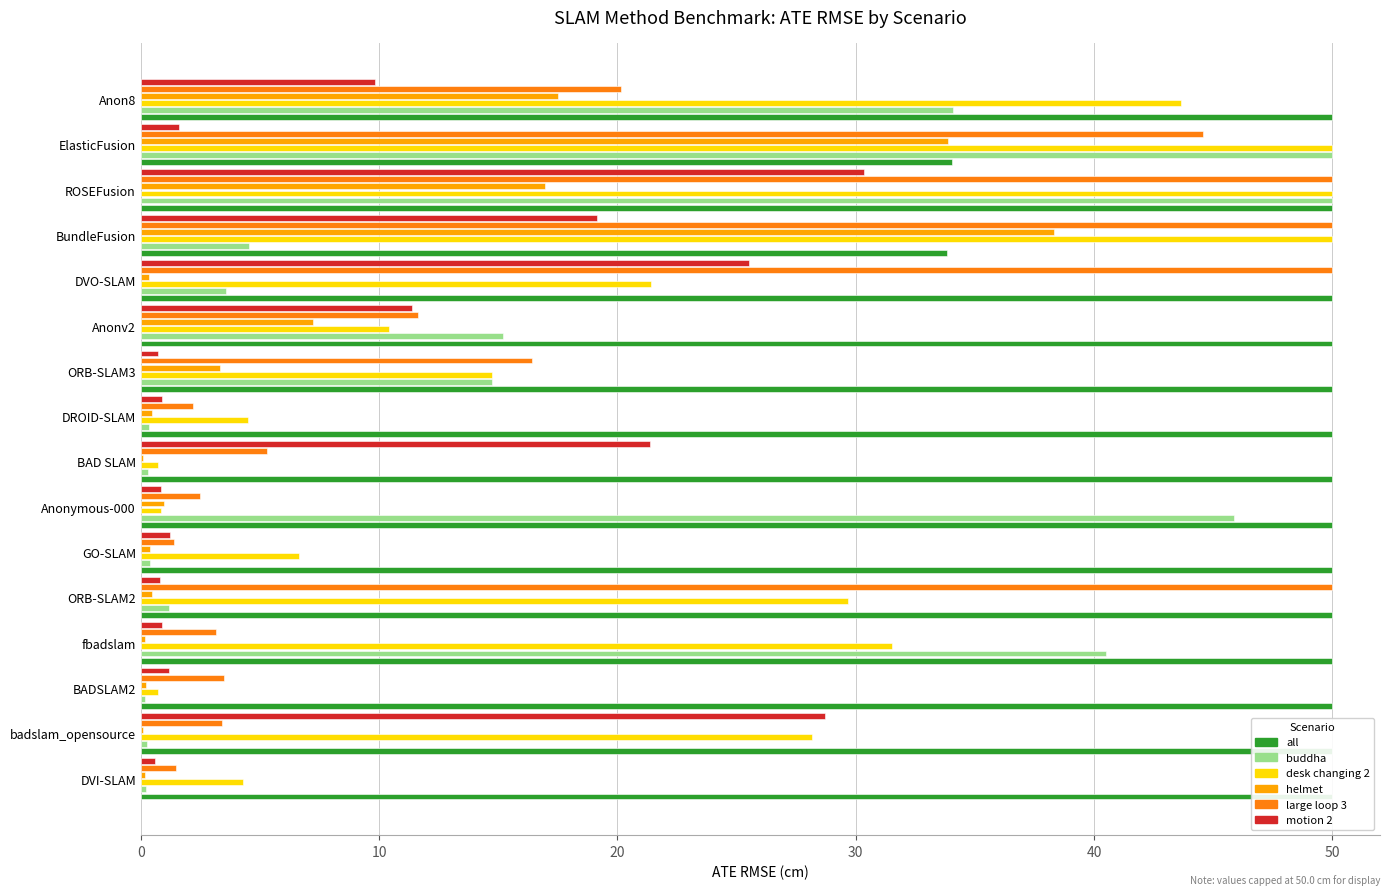

Which series has the largest range (max minus min)?

buddha